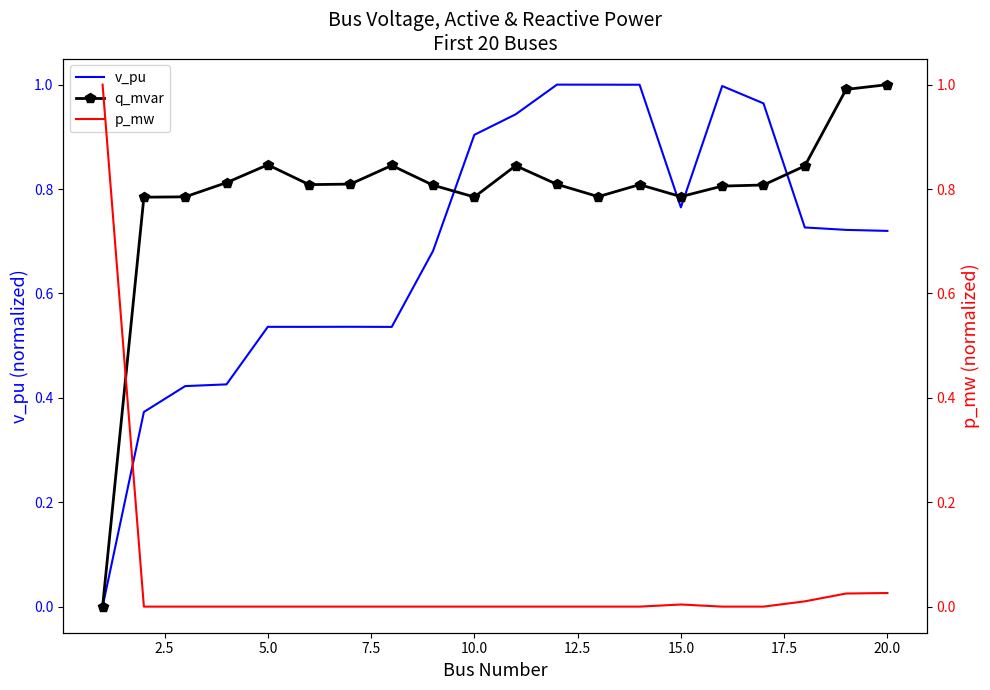

Which series ends up on top after the final intersection of q_mvar and v_pu?

q_mvar